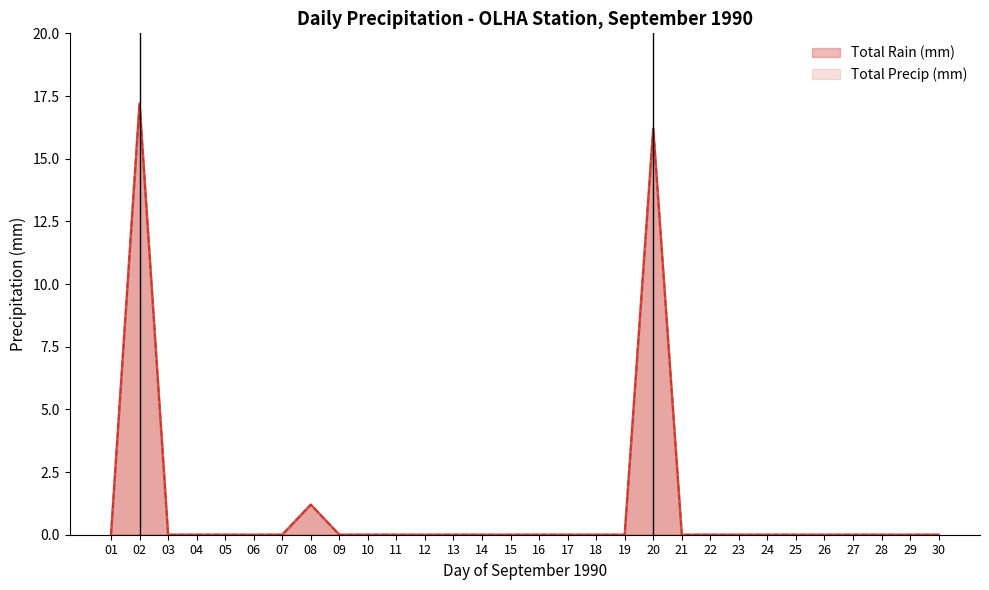

Does the chart have visible grid lines?

No